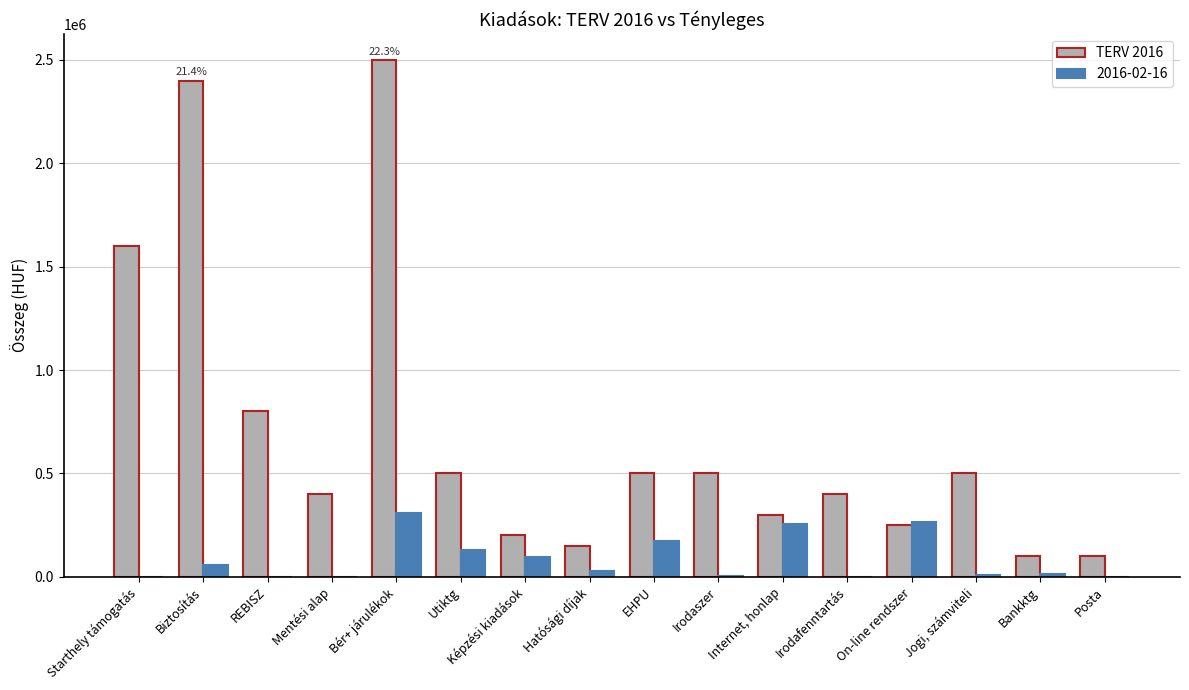

Which category has the highest value across all series?

Bér+ járulékok